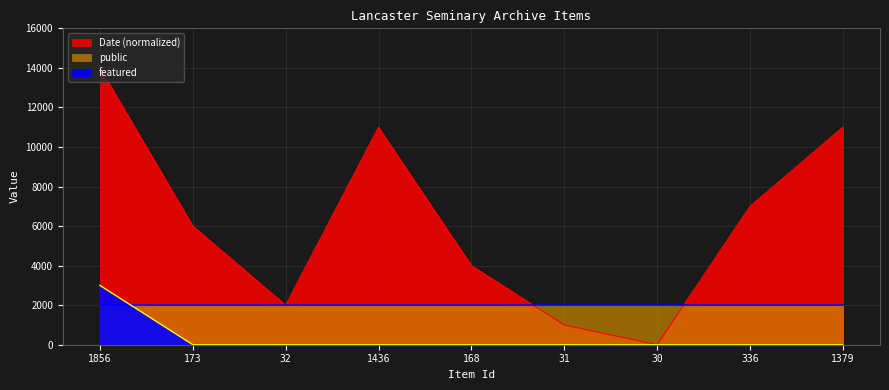

What is the difference between the maximum and minimum values in the Date series?

14000